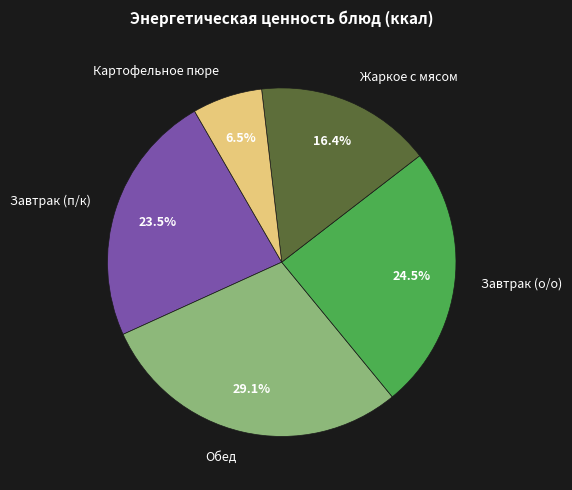

Combined, what portion of the pie is Картофельное пюре and Завтрак (о/о)?

31.0%